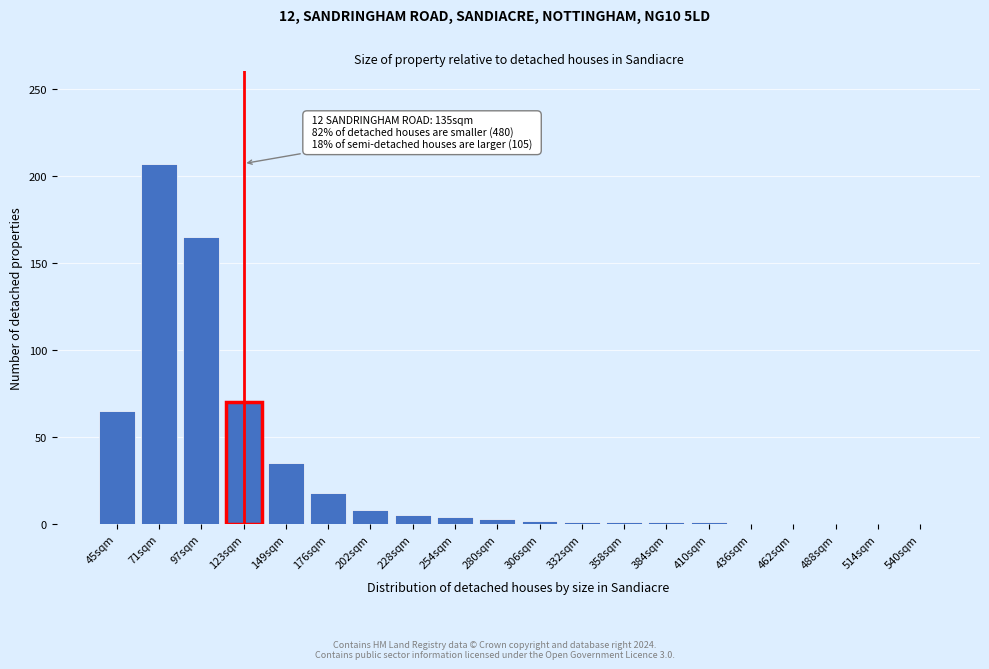

Which has a higher value, 514sqm or 45sqm?

45sqm